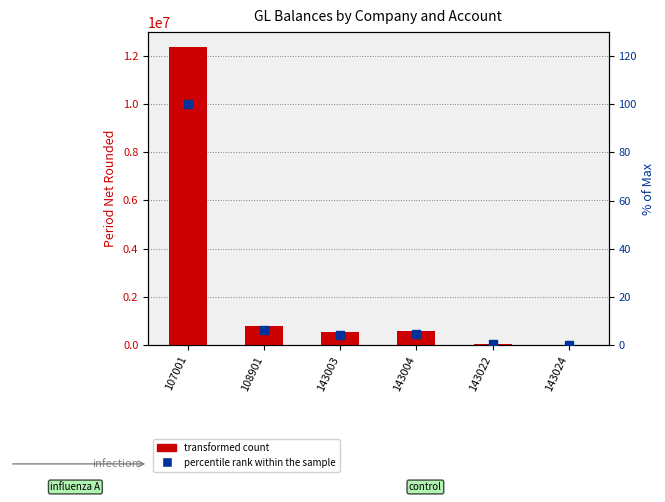

What is the greatest value displayed?

12372340.0